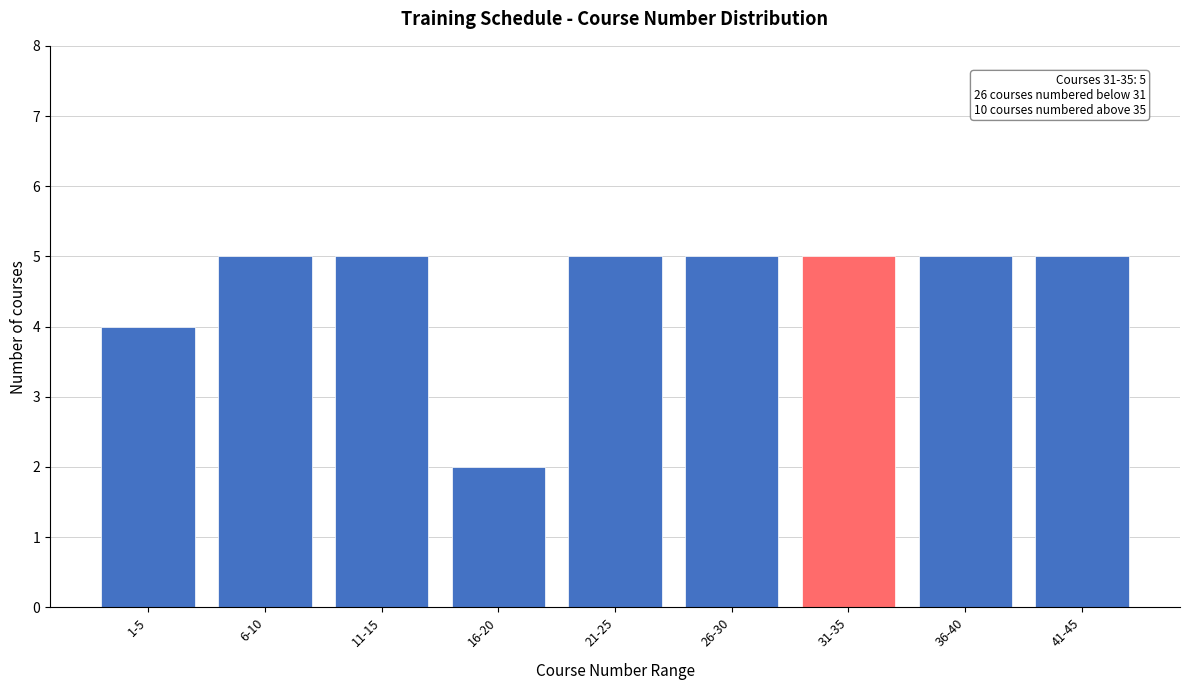

Reading left to right, what are all the values shown in this chart?

1-5=4	6-10=5	11-15=5	16-20=2	21-25=5	26-30=5	31-35=5	36-40=5	41-45=5